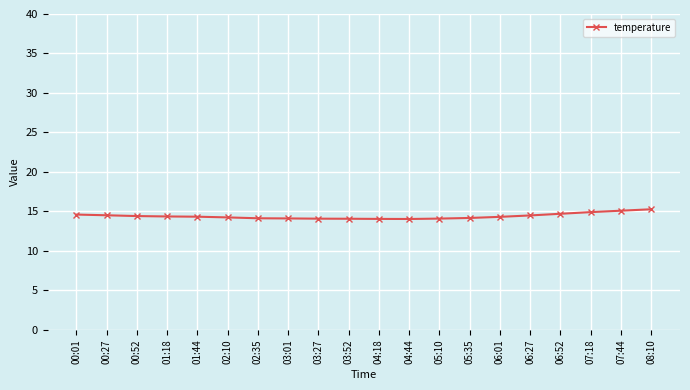

What is the maximum value shown in the chart?

15.3